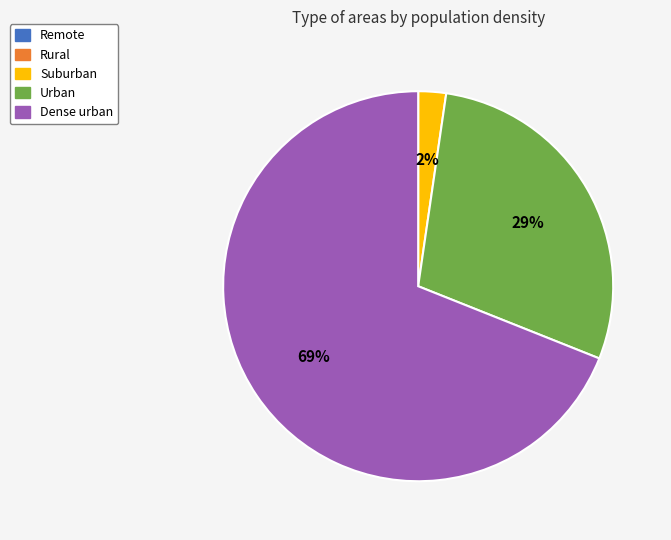

Which category has the biggest portion of the pie?

Dense urban